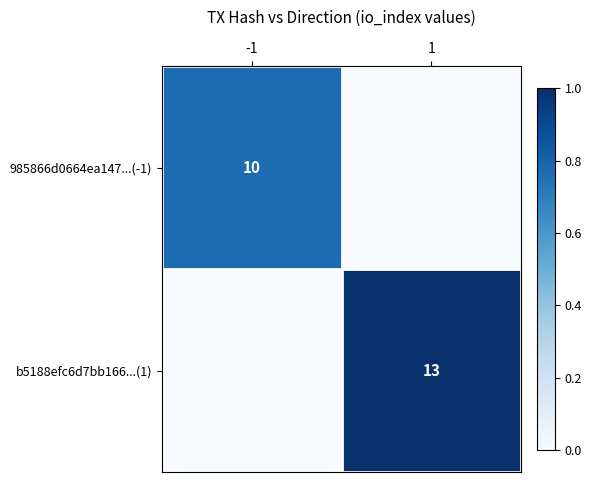

True or false: 985866d0664ea147...(-1) has a value of 10 at -1.

True